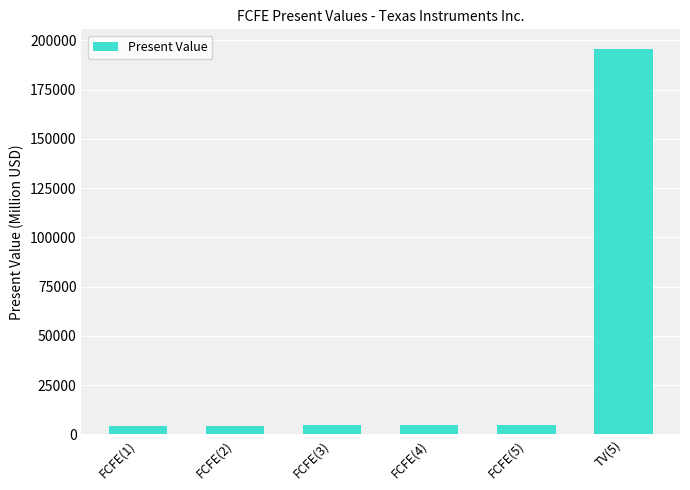

The chart shows a value of 300483 at TV(5). True or false?

False